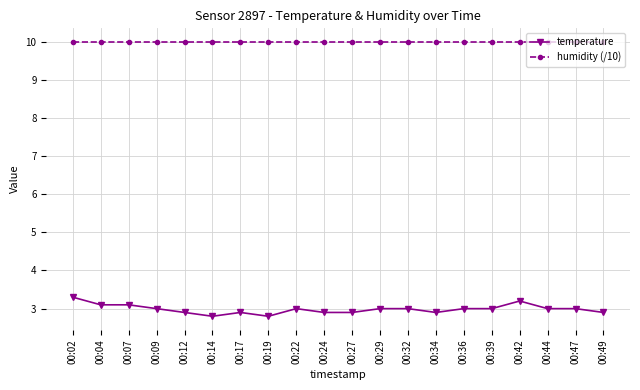

Is the value of temperature at 00:44 greater than the value of humidity (/10) at 00:27?

No